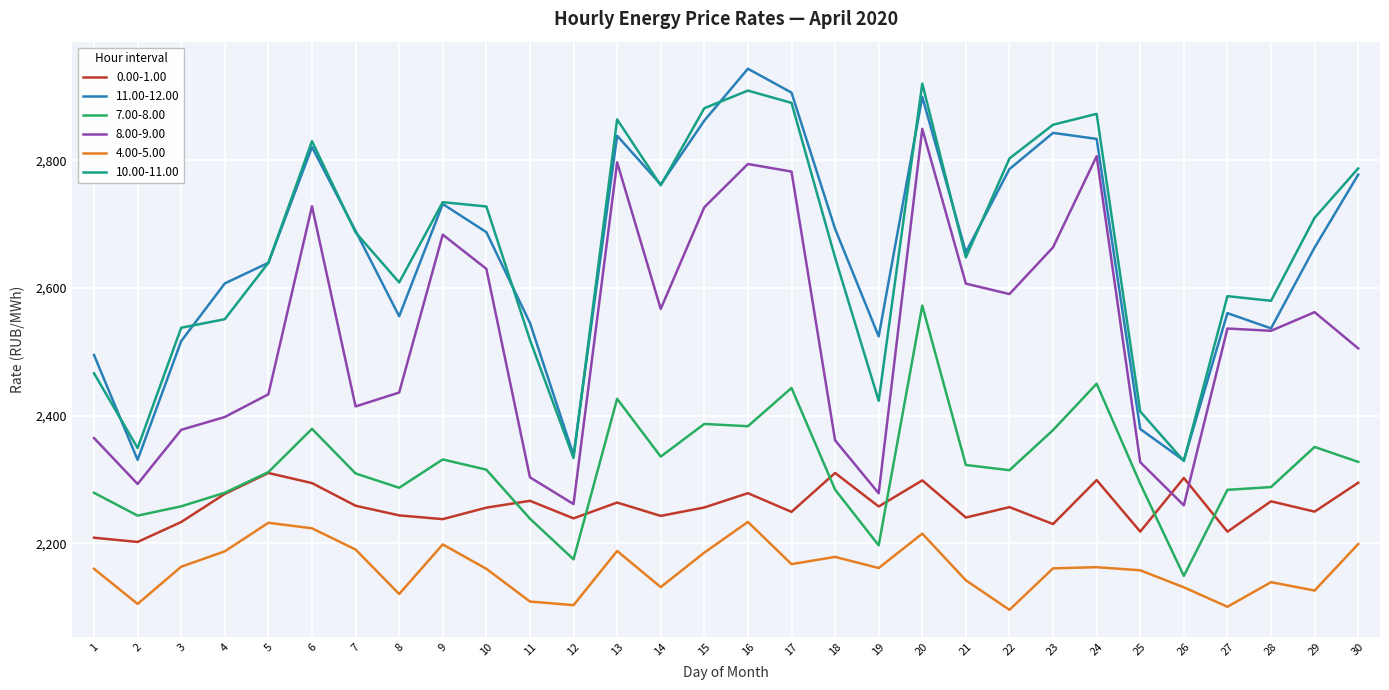

What is the total value across all series at 17?

15438.6